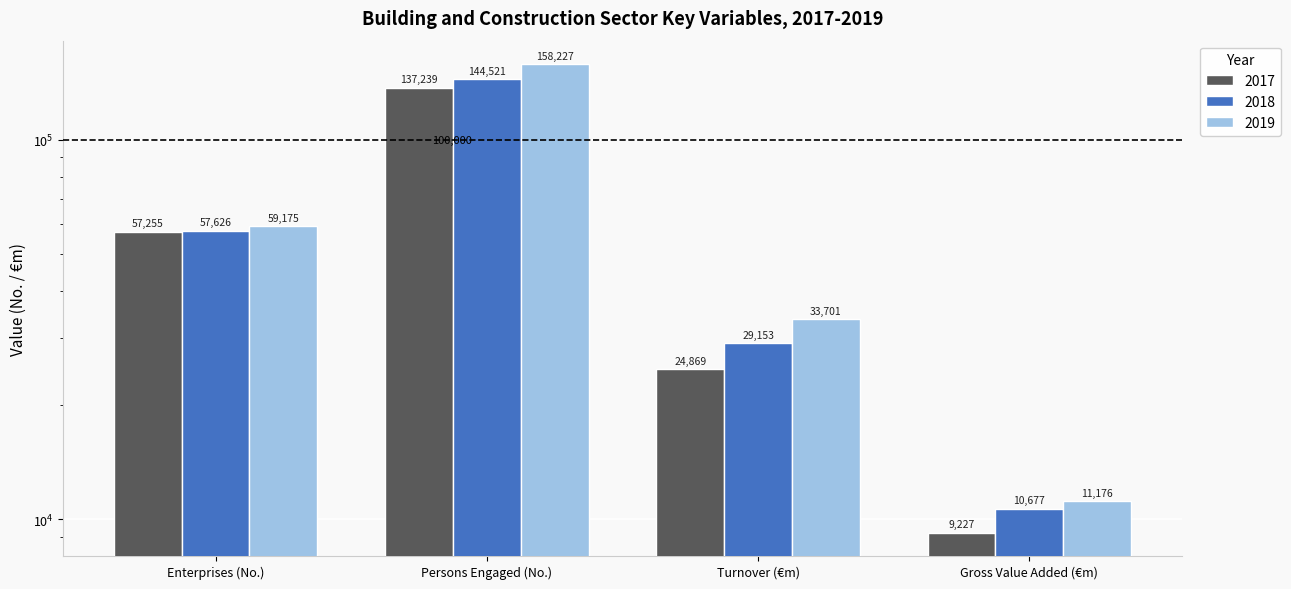

Which label corresponds to the largest value in the chart?

Persons Engaged (No.)